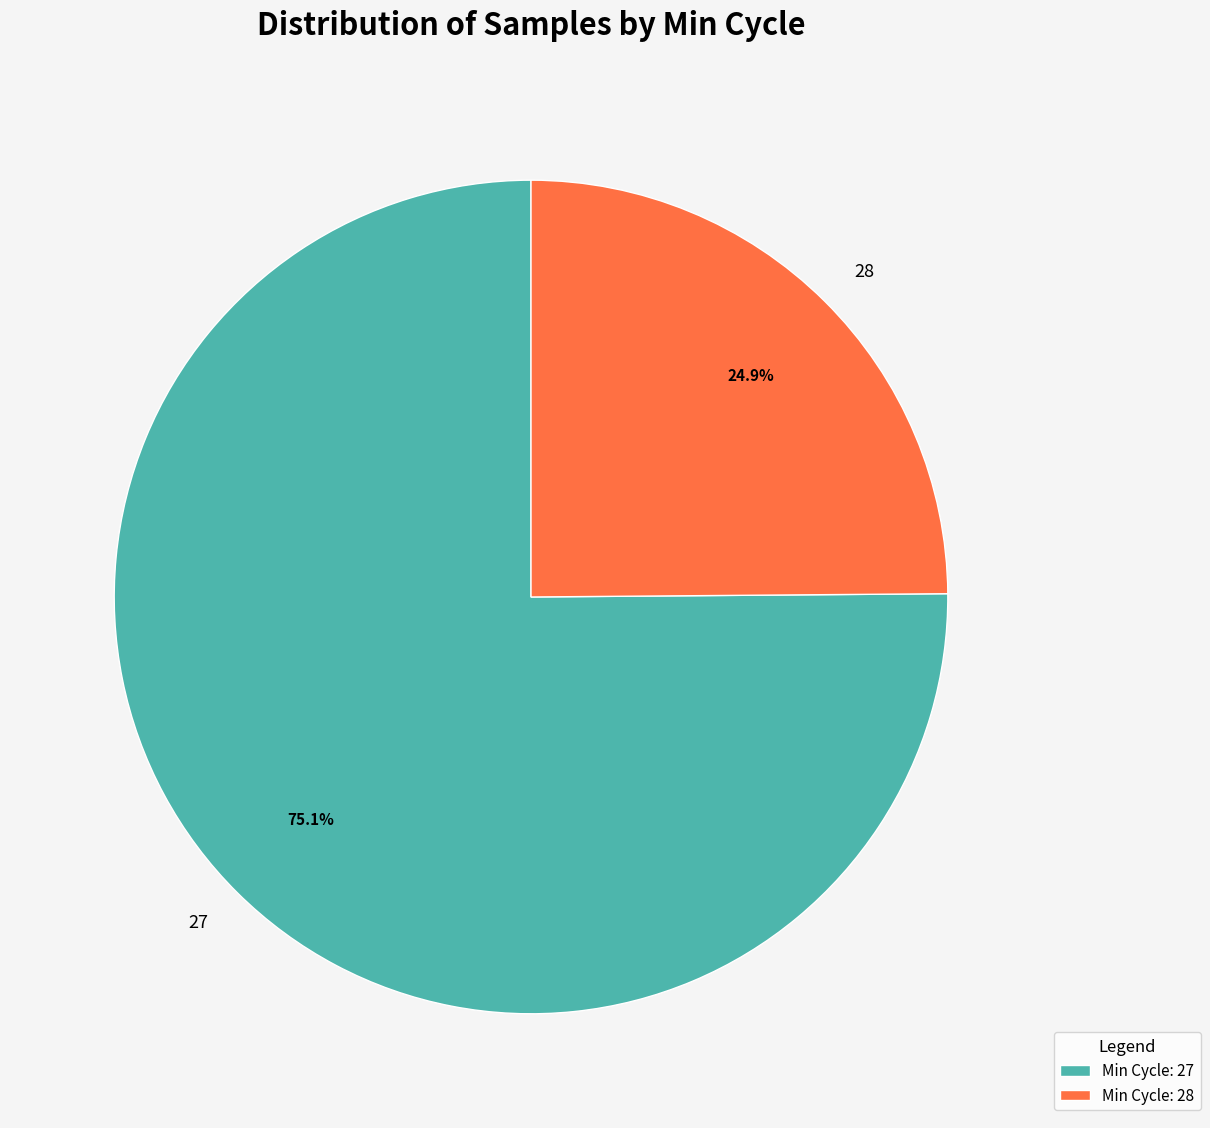

To the nearest percent, what portion does 28 represent?

25%